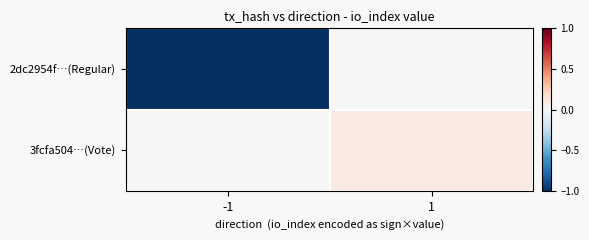

Which series has the largest total across all categories?

3fcfa504…(Vote)